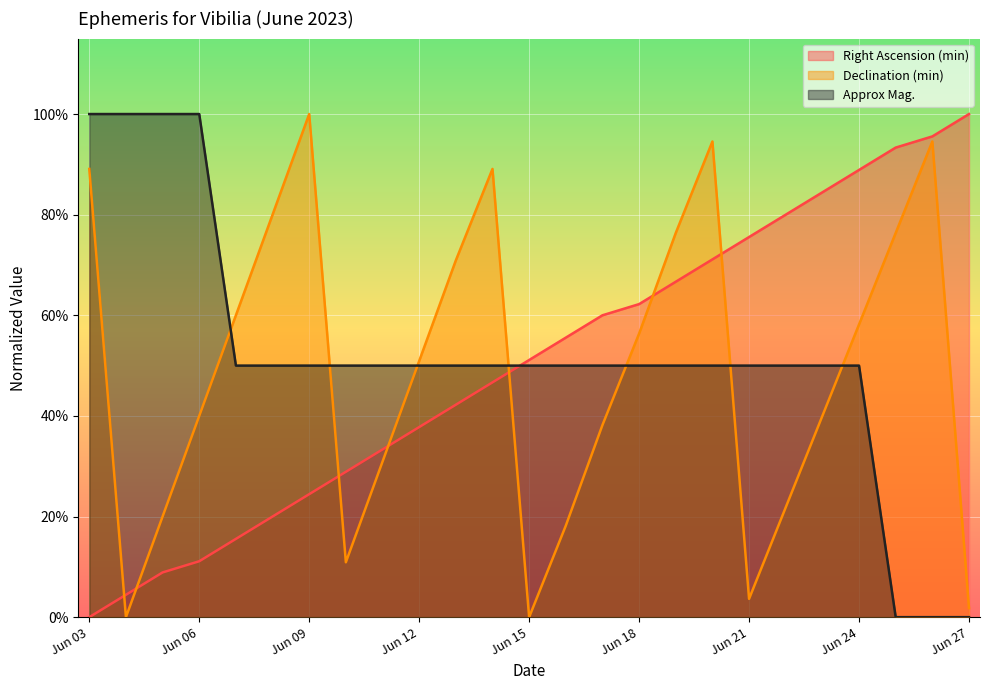

The value of Declination (min) at Jun 12 is 0.7. True or false?

False